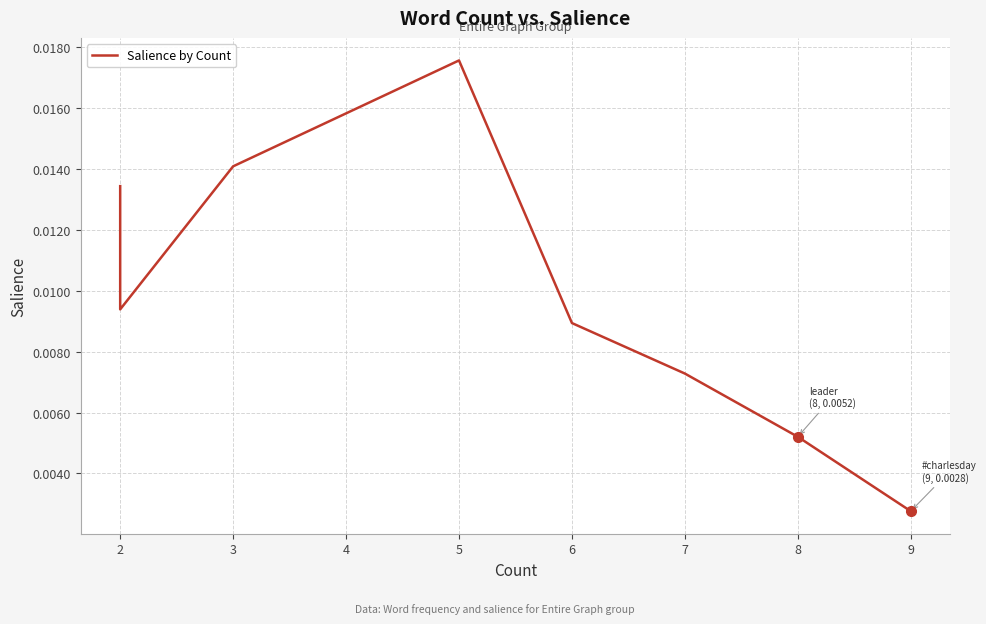

How many lines are shown in the chart?

1